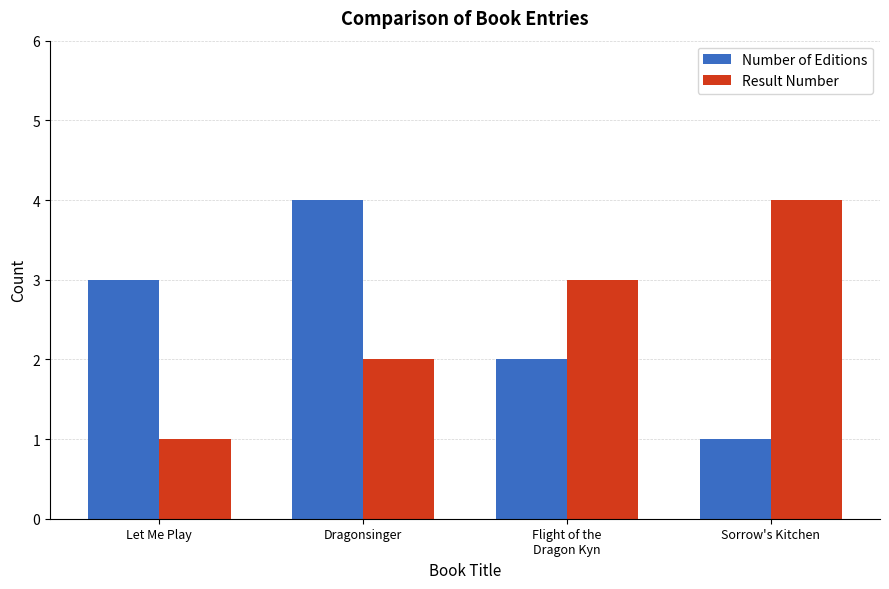

What is the maximum value for Result Number?

4